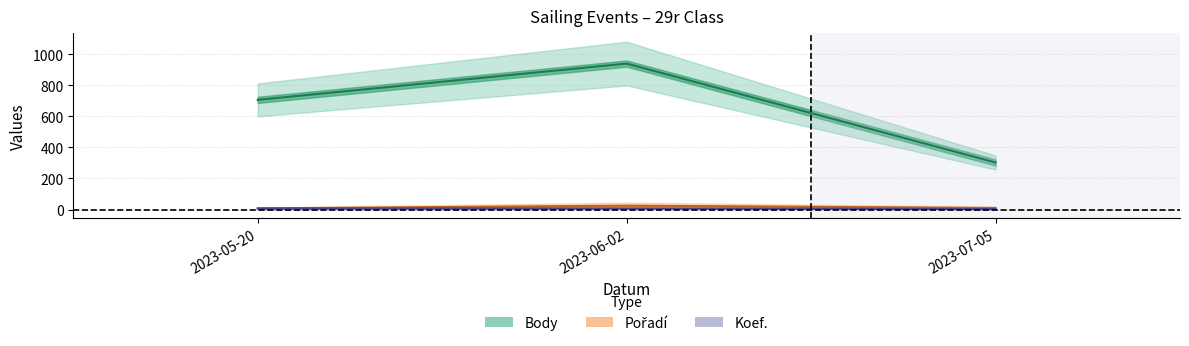

What is the total value across all series at 2023-07-05?

316